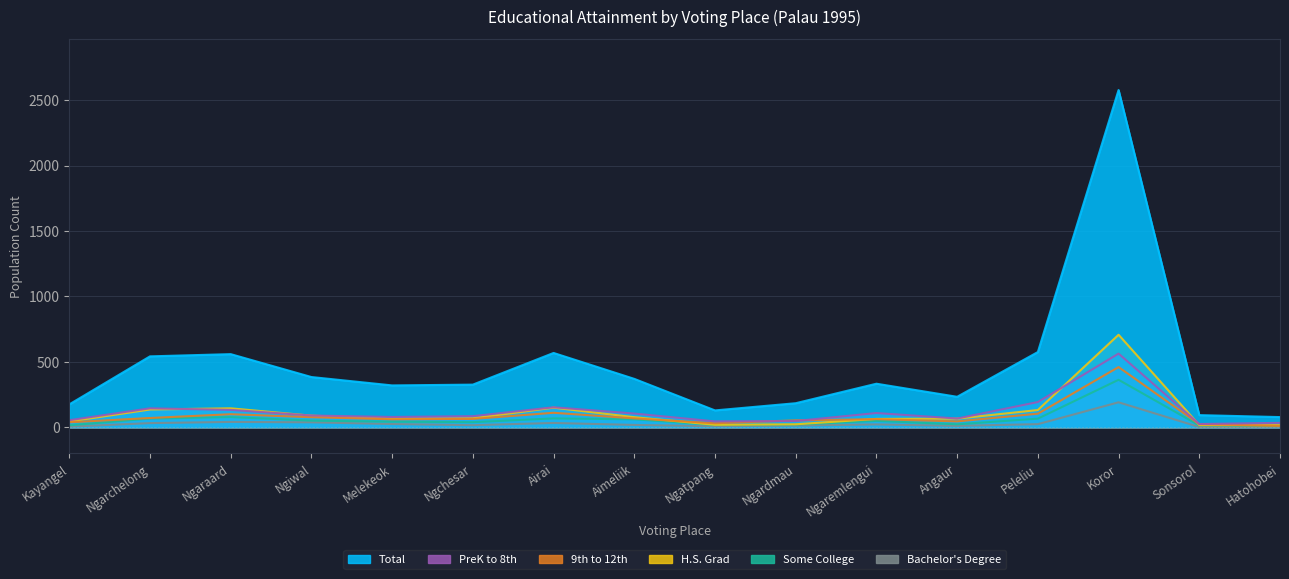

What is the minimum value shown in the chart?

2